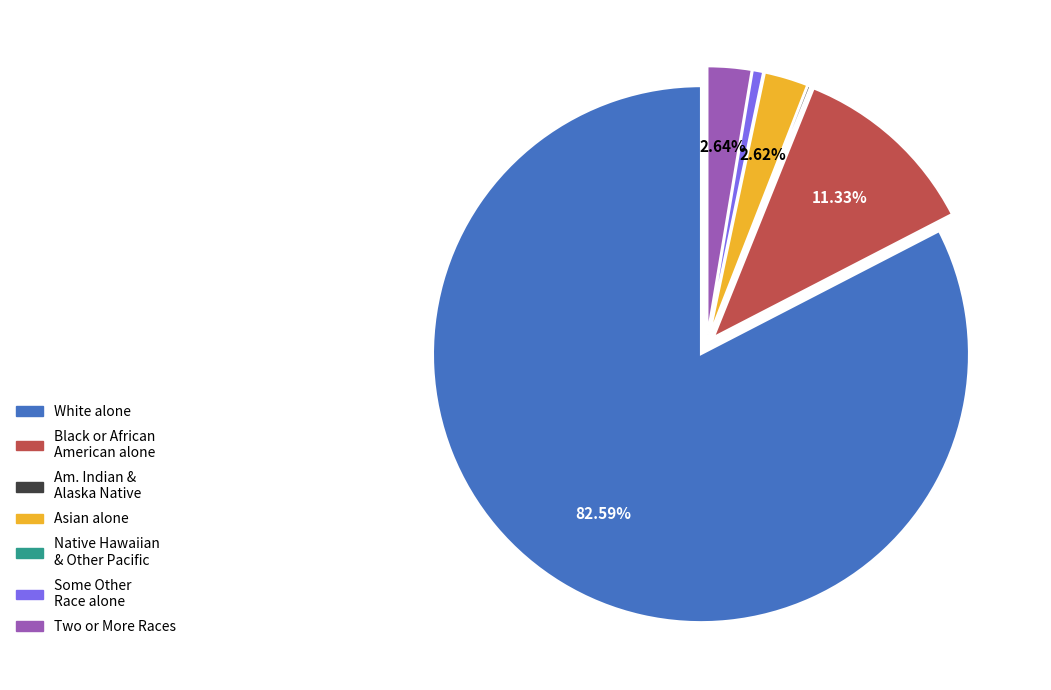

Do Two or More Races and Asian alone together represent more than half of the pie?

No